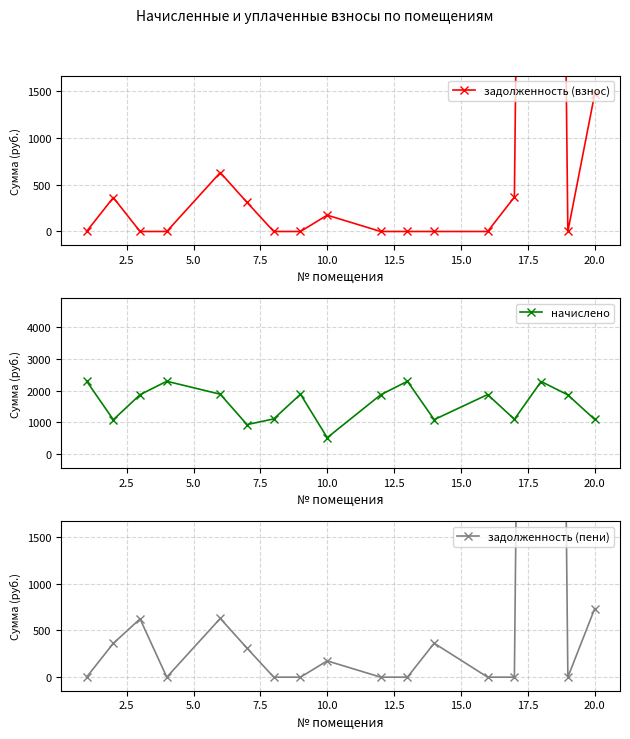

At 10.0, list the series in order from smallest to largest.

задолженность (взнос), задолженность (пени), начислено